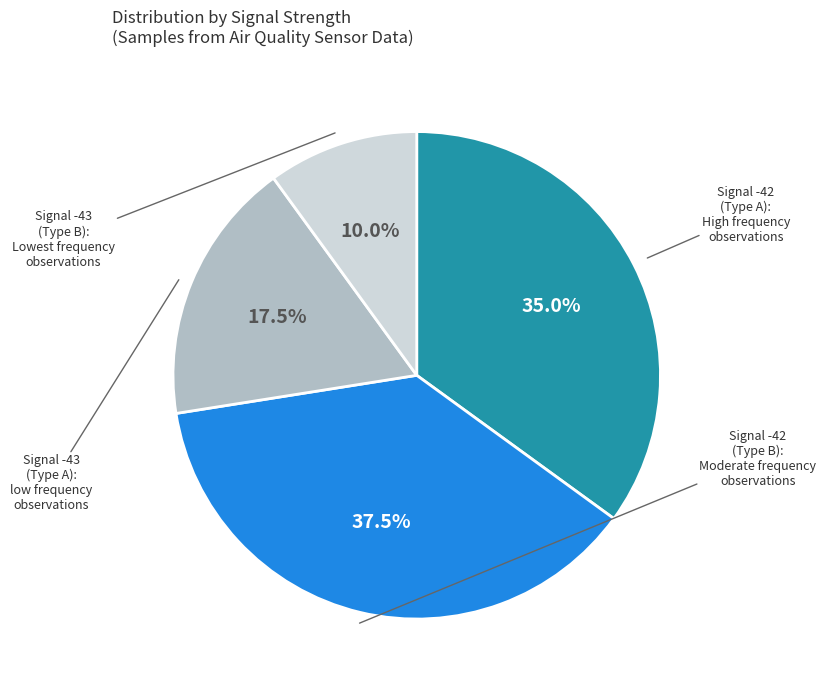

Does any single category account for the majority?

No